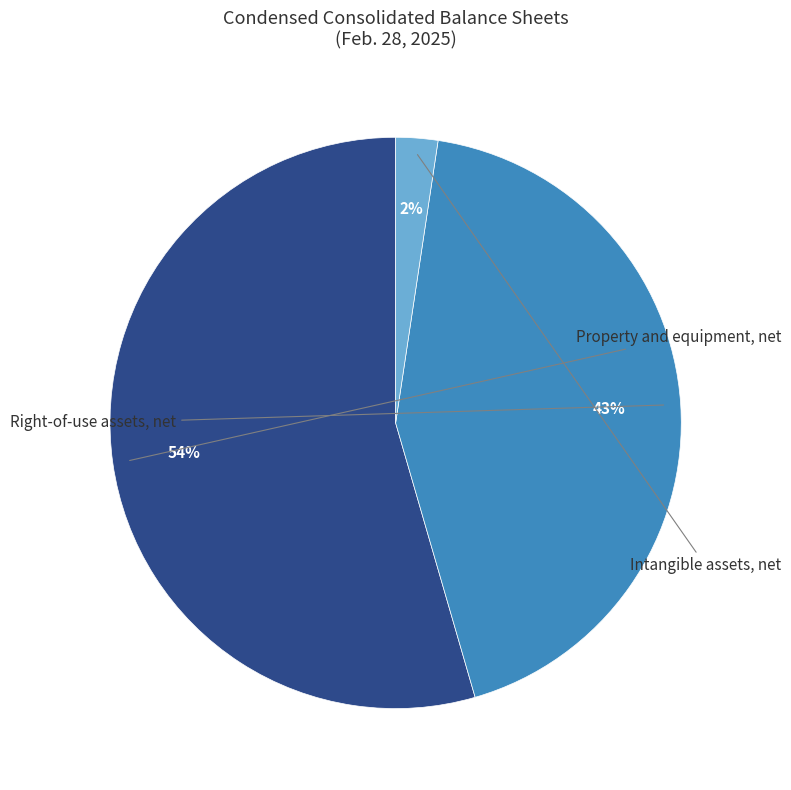

Does any single category account for the majority?

Yes